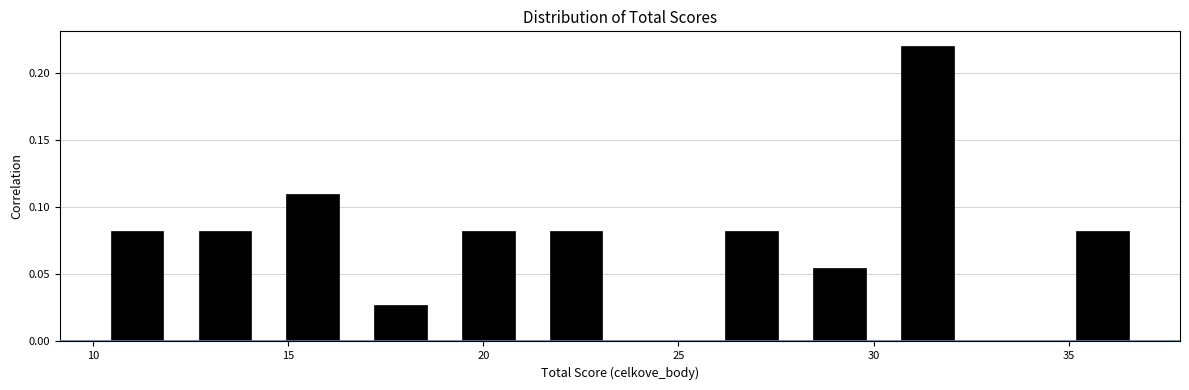

Reading left to right, transcribe this chart: for each bar, give the range it covers on the x-axis and its height. Neither the bar edges nor the heights are printed on the chart, so give them approximately, as read against the axes.

10.00 to 12.25: 0.085
12.25 to 14.50: 0.085
14.50 to 16.75: 0.110
16.75 to 19.00: 0.030
19.00 to 21.25: 0.085
21.25 to 23.50: 0.085
23.50 to 25.75: 0
25.75 to 28.00: 0.085
28.00 to 30.25: 0.055
30.25 to 32.50: 0.220
32.50 to 34.75: 0
34.75 to 37.00: 0.085